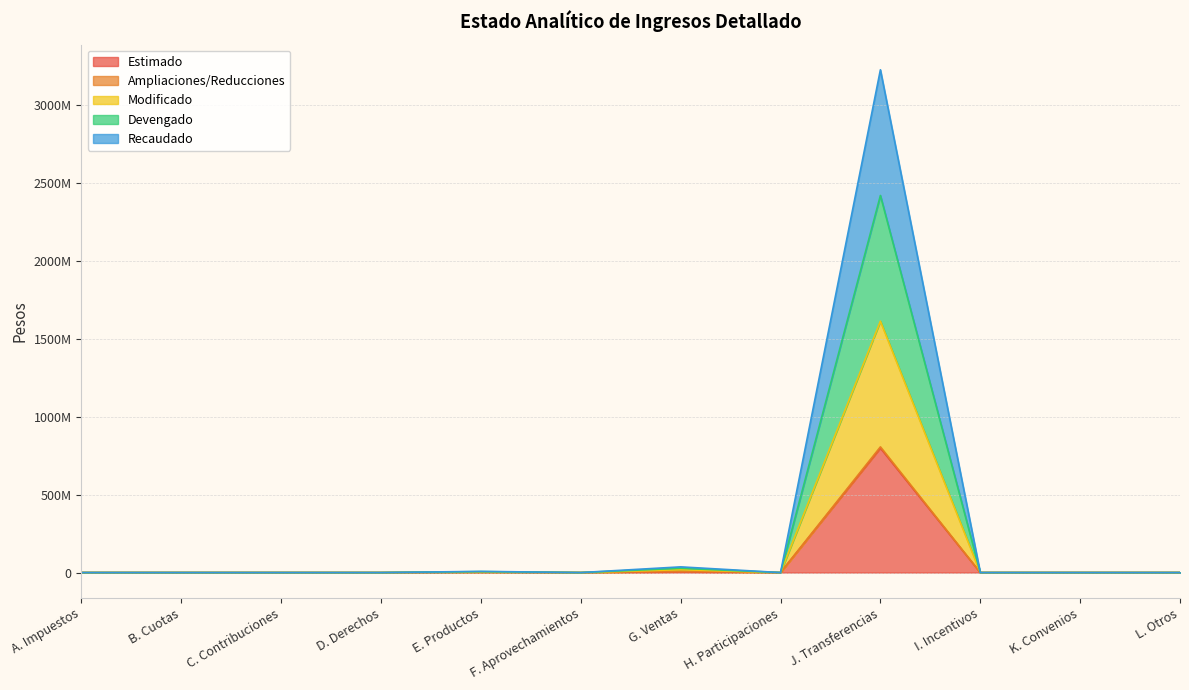

True or false: Estimado has a value of 0 at B. Cuotas.

True